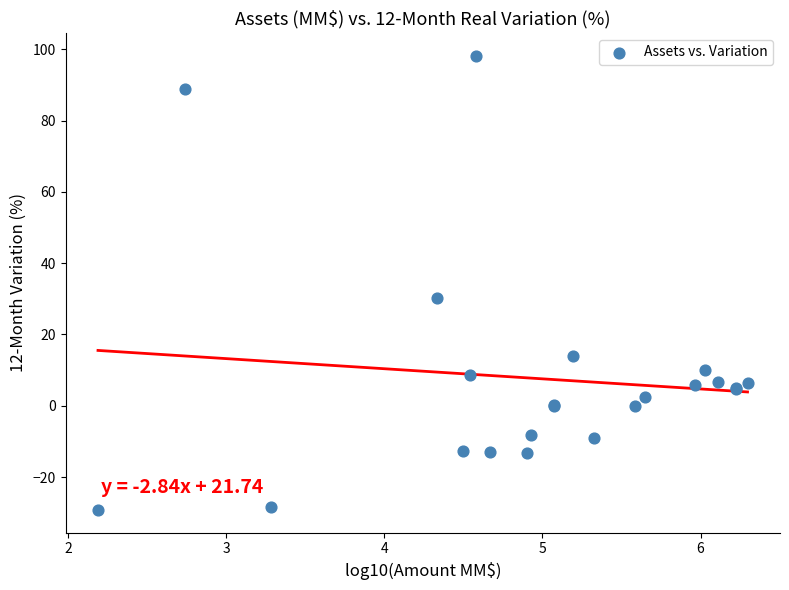

What Y value in the scatter plot is closest to 34?

30.3